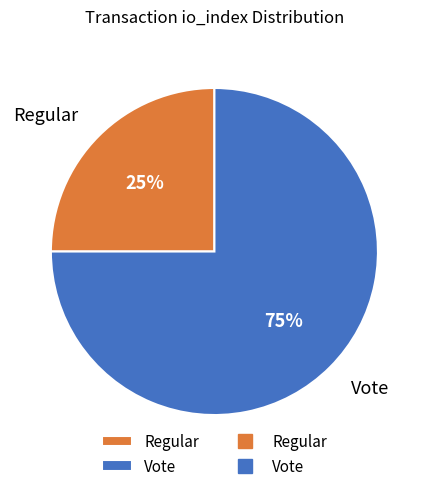

Rank the categories by value from highest to lowest.

Vote, Regular